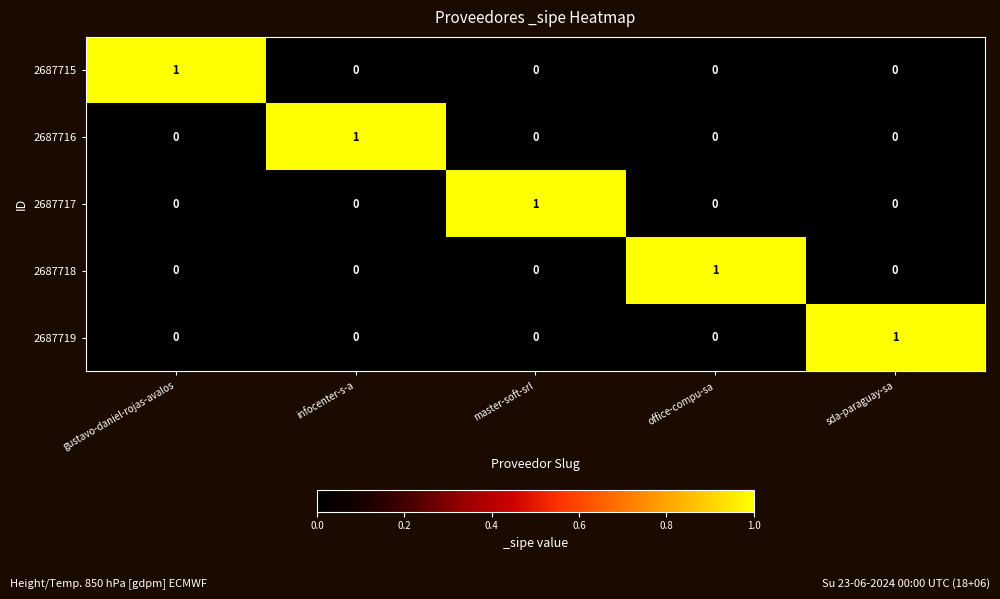

How many 2687716 values are between 0 and 1?

5